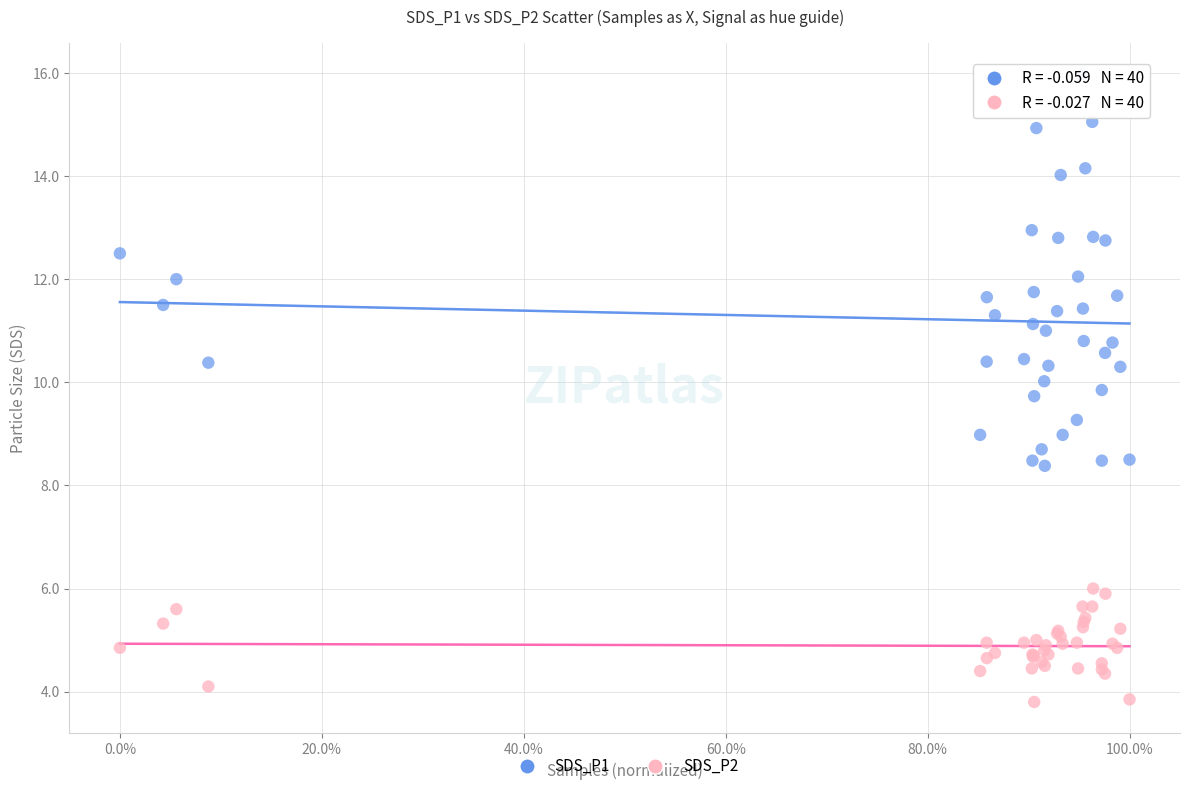

Which series has the widest spread of Y values?

SDS_P1